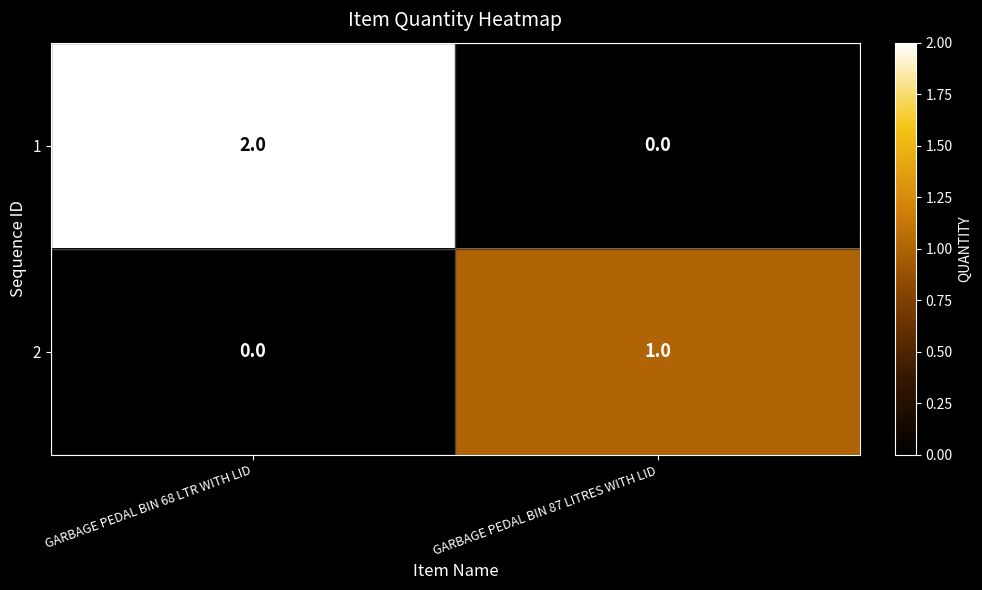

At which category is the sum across all series the highest?

GARBAGE PEDAL BIN 68 LTR WITH LID